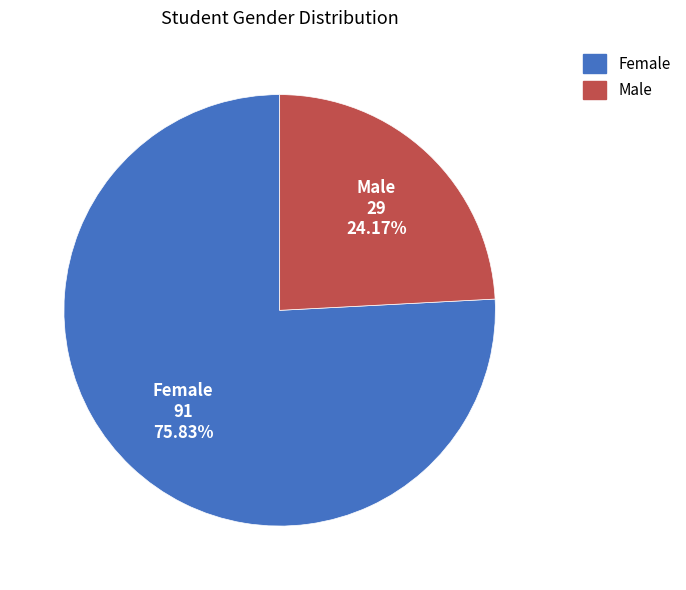

What percentage is NOT represented by Female?

24.2%